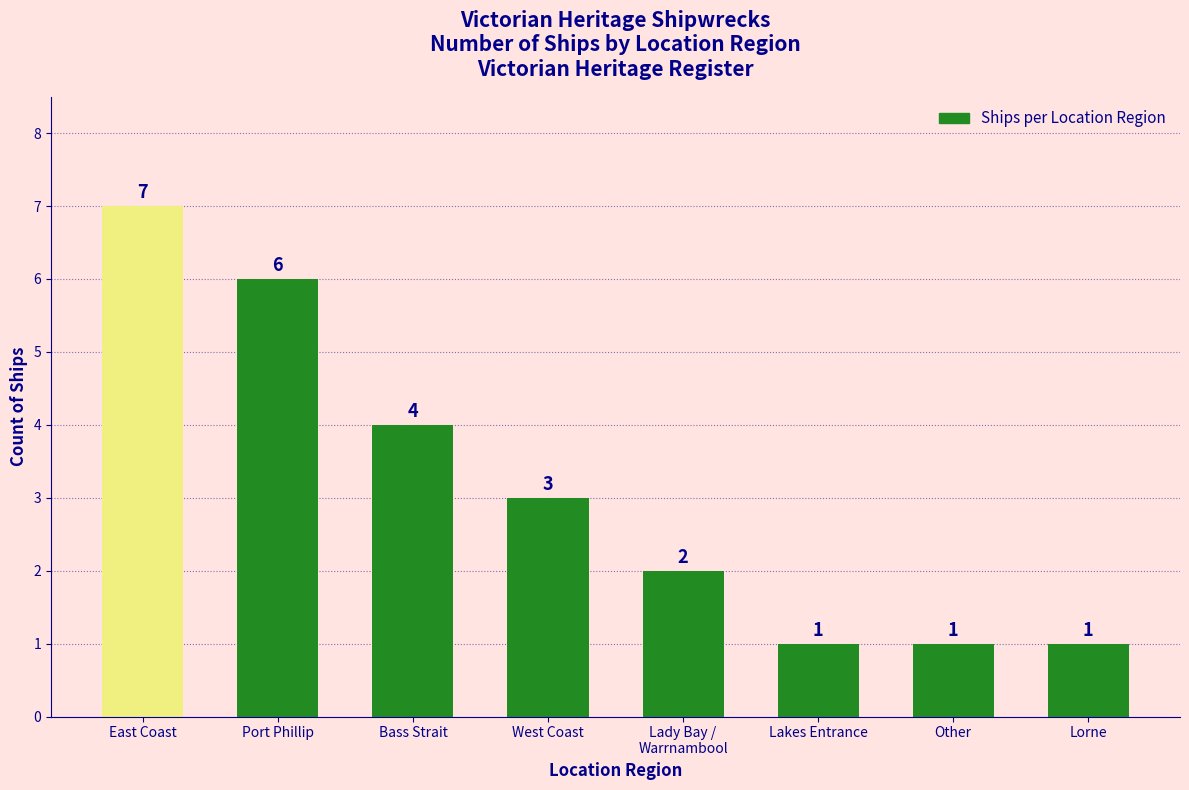

The value at Port Phillip is 6. True or false?

True